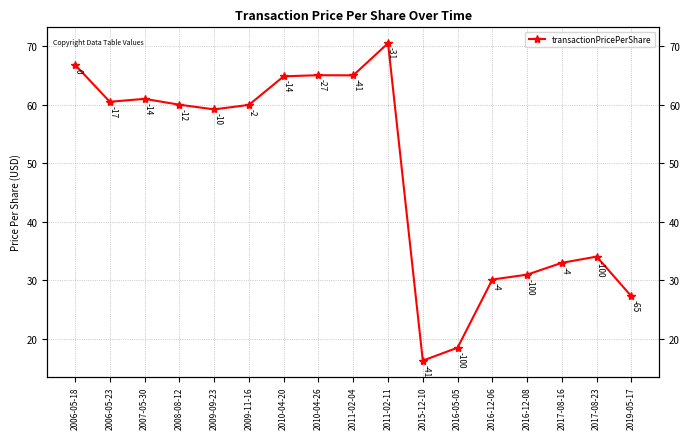

Reading left to right, what are all the values shown in this chart?

66.8	60.5	61.0	60.0	59.2	60.0	64.9	65.0	65.0	70.5	16.2	18.5	30.1	31.0	33.0	34.0	27.2